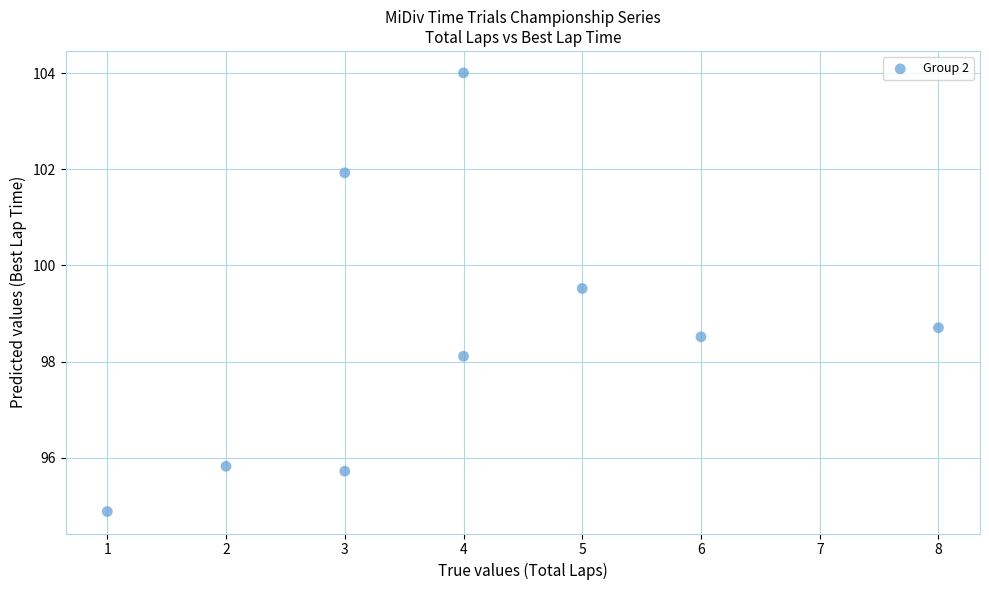

What is the average X value?

4.0